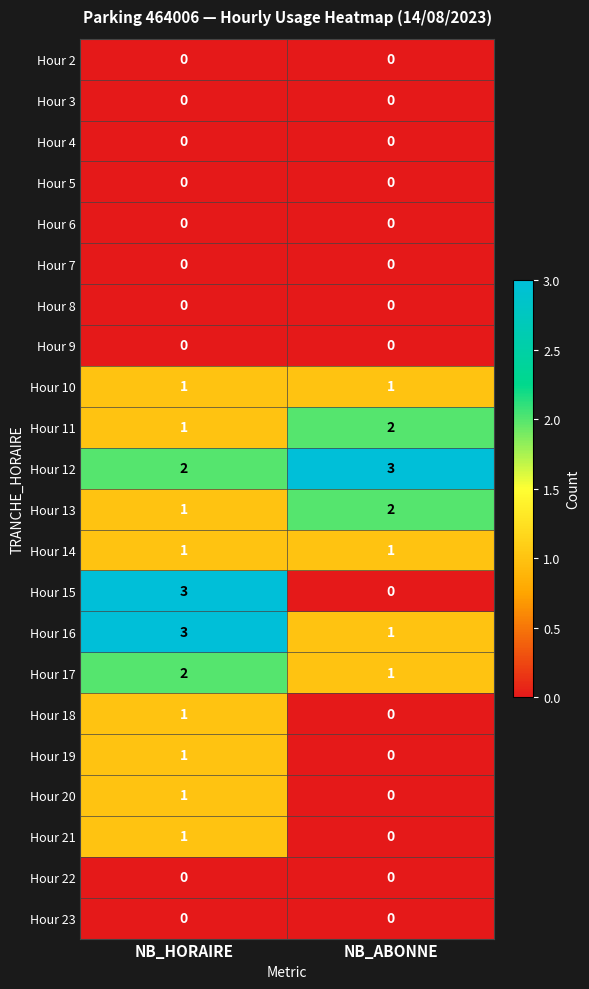

The Hour 21 series shows 0 at NB_ABONNE. True or false?

True